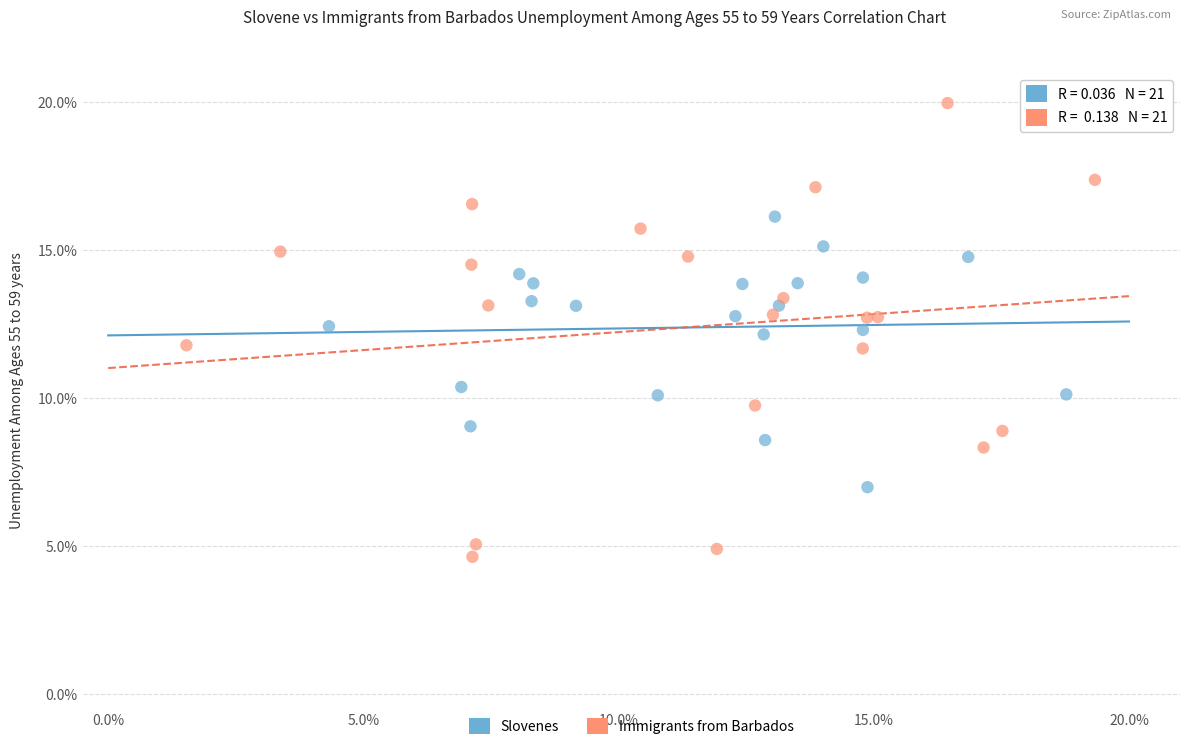

Which series reaches the minimum Y coordinate?

Immigrants from Barbados